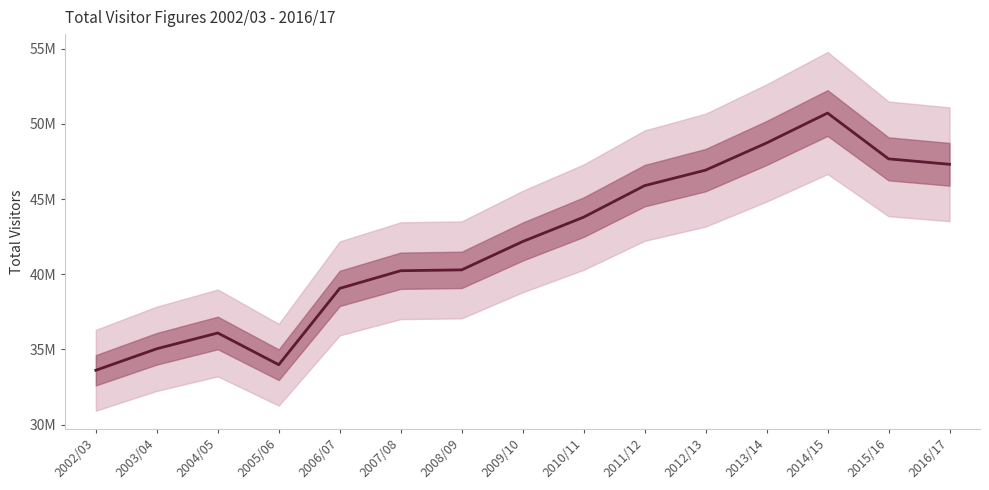

Is it true that the value at 2003/04 is 35045395.0?

True